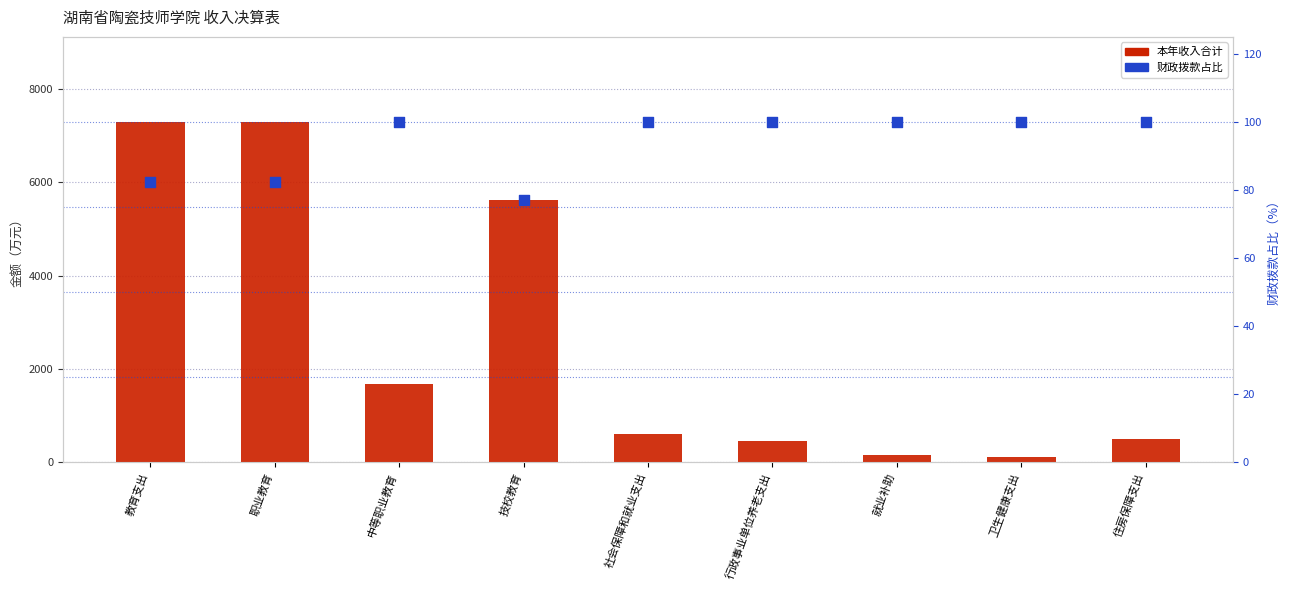

What is the total value across all series at 卫生健康支出?

210.0